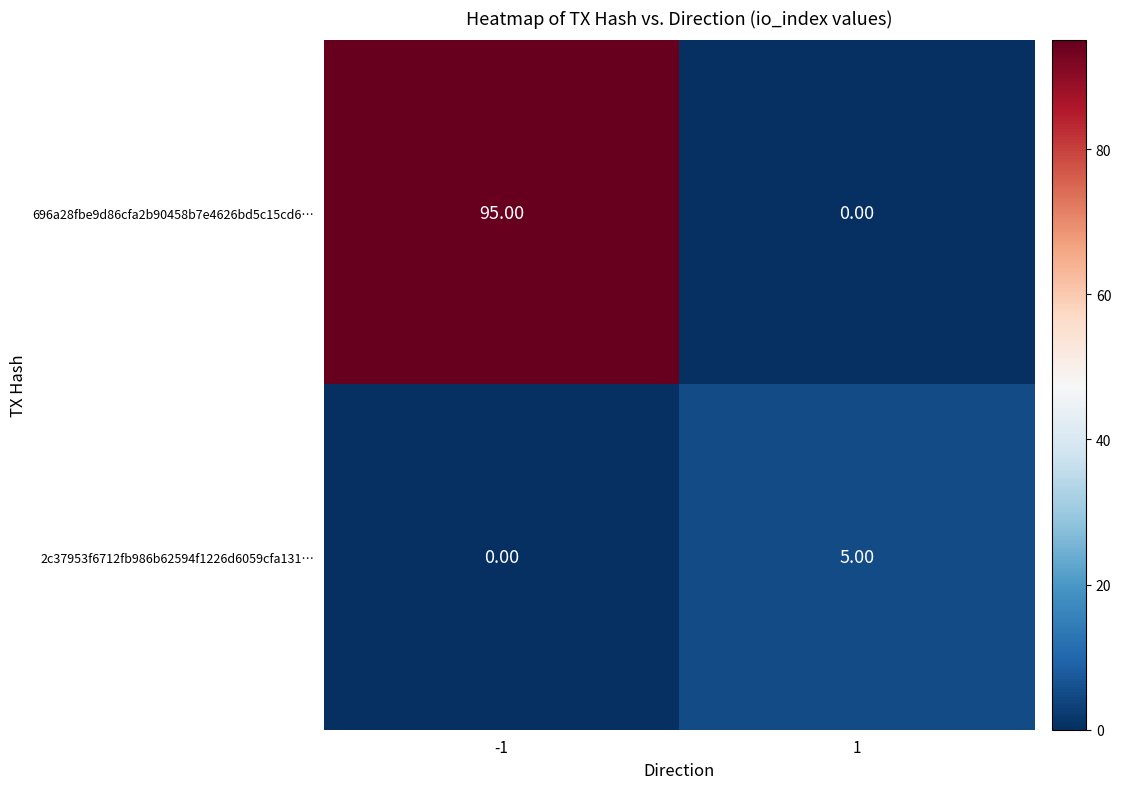

What is the total value across all series at 1?

5